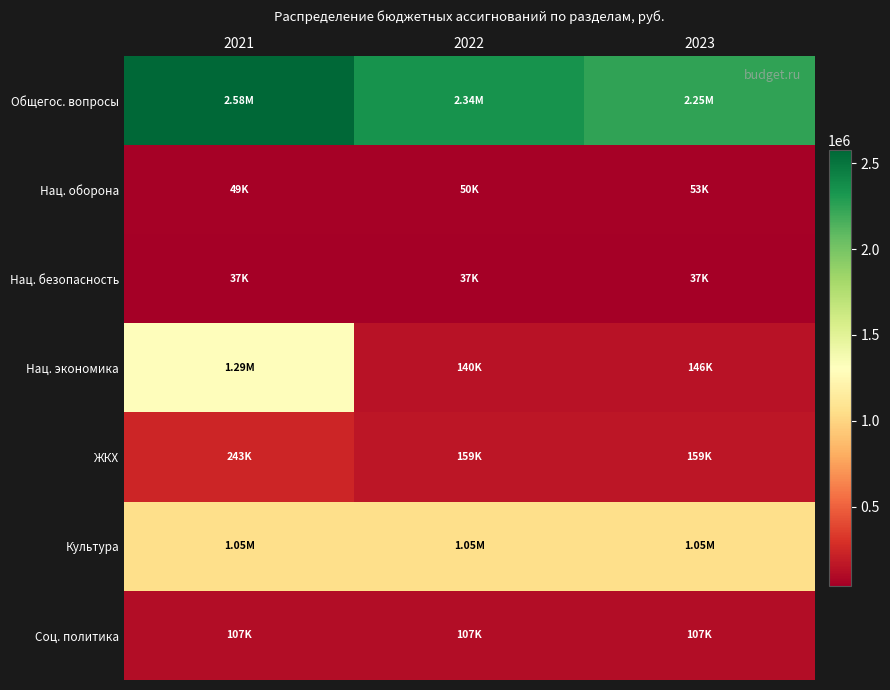

Which series has the widest spread of values?

Нац. экономика